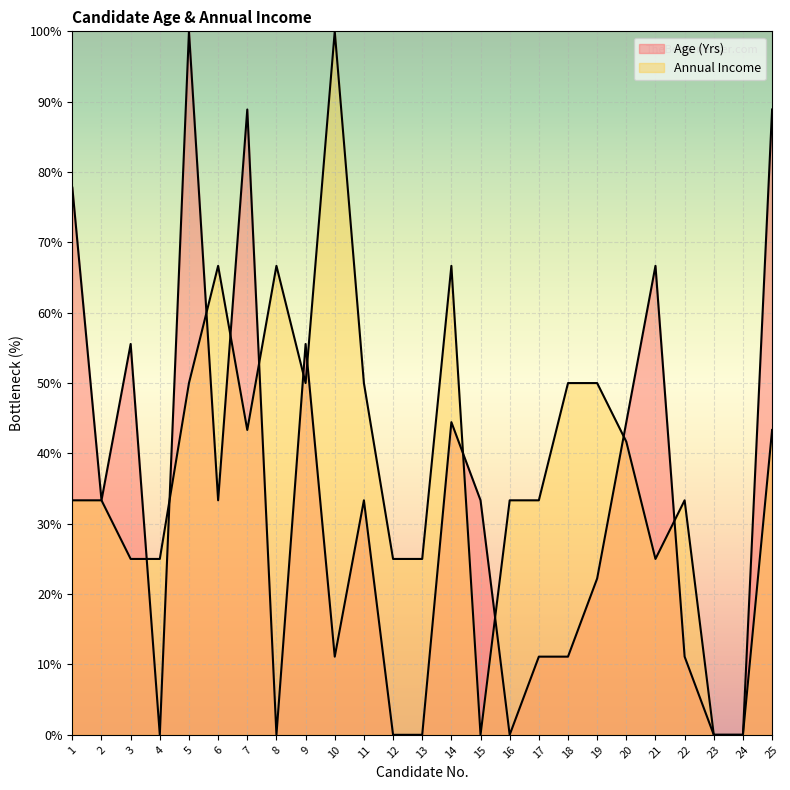

How many positive values does the Age (Yrs) series have?

18